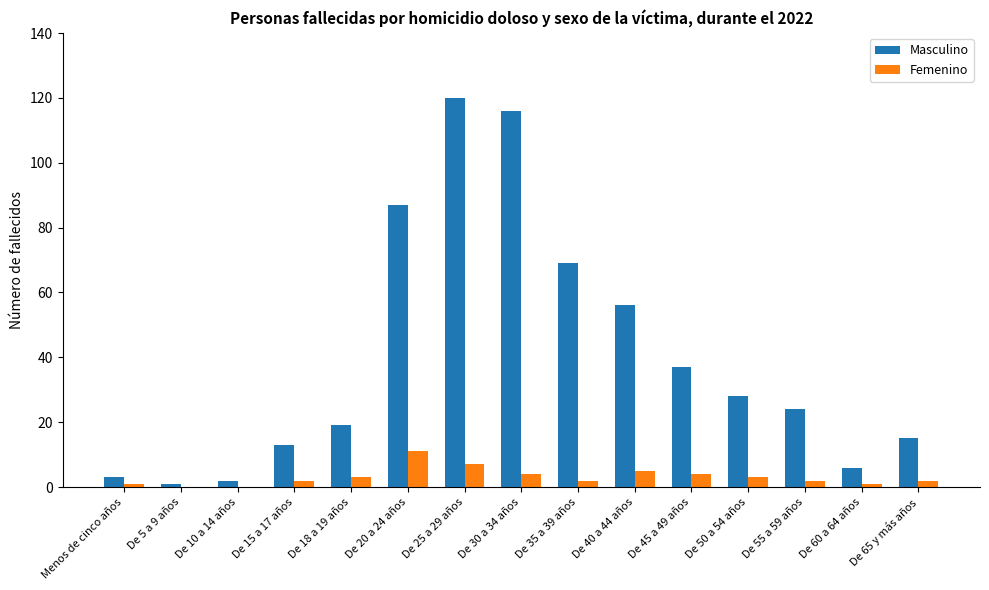

At which category is the sum across all series the highest?

De 25 a 29 años